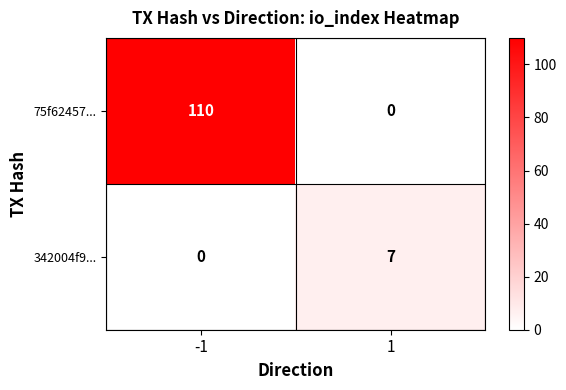

List the series in order of their overall mean, highest first.

75f62457..., 342004f9...